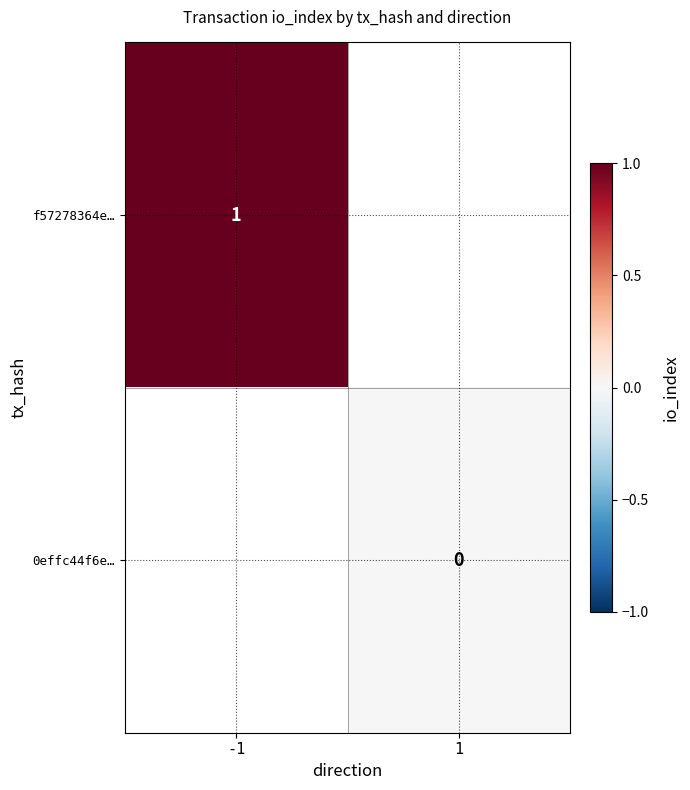

The f57278364e… series shows 0 at -1. True or false?

False